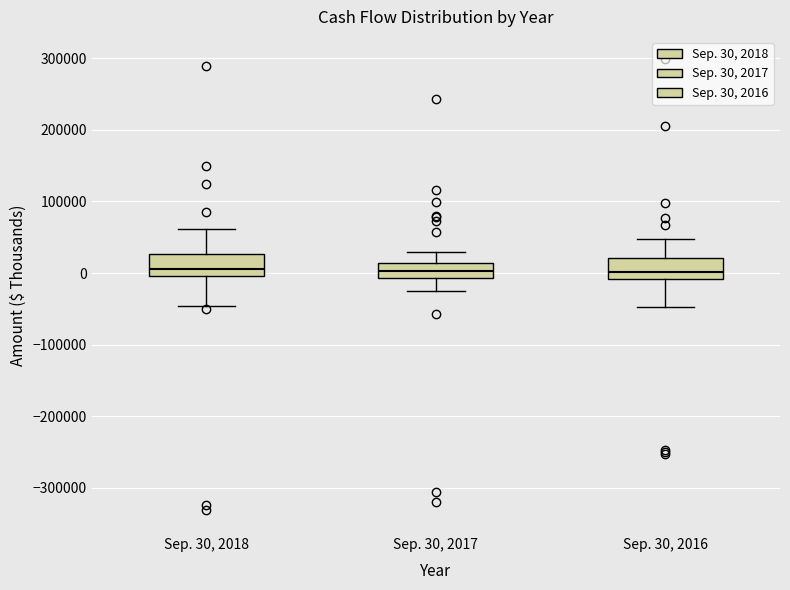

Where is the upper edge of the box for Sep. 30, 2017 on the y-axis? The values are not printed on the chart, so give them approximately, as read against the axis.

10000